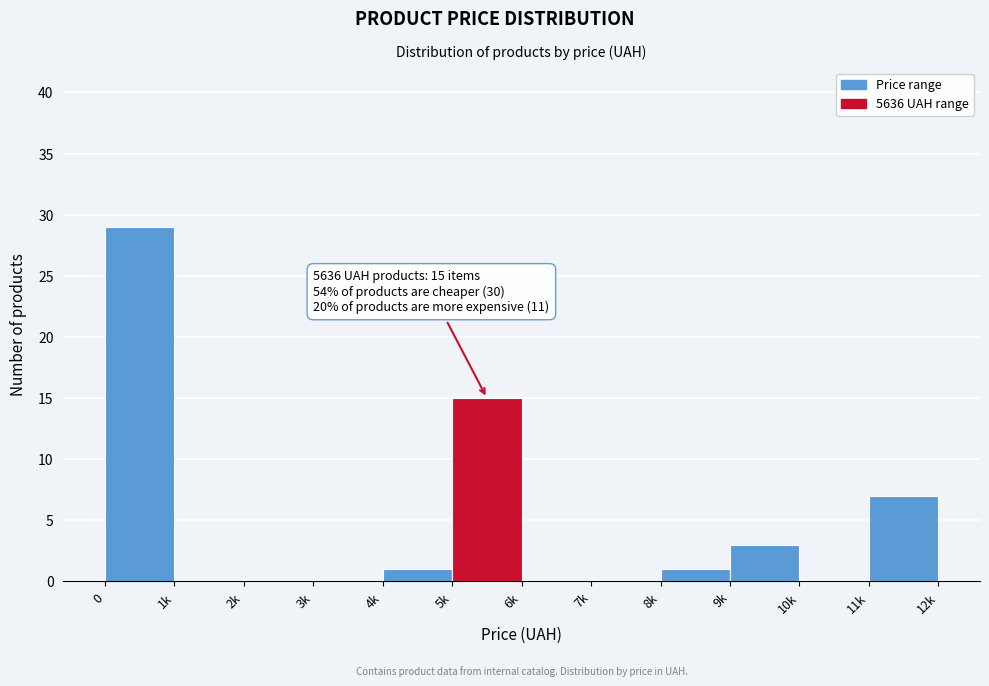

Where is the data nearest to the value 14?

5k